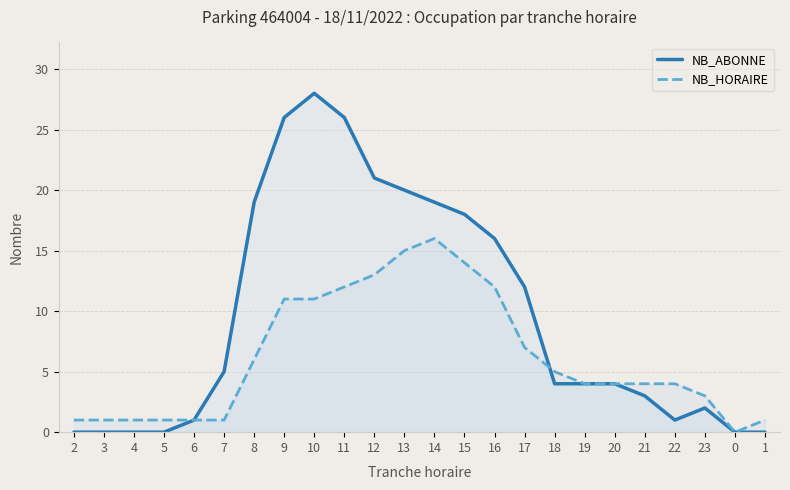

What is the difference between the maximum and minimum values in the NB_ABONNE series?

28